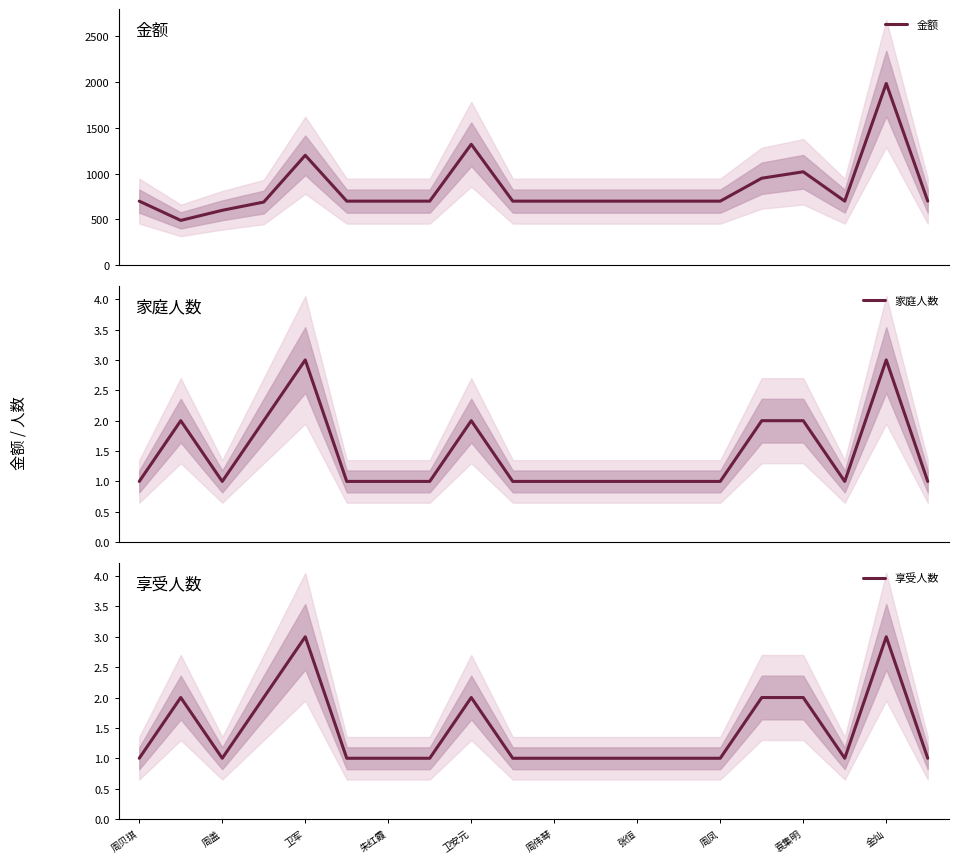

Where is the first local minimum for 享受人数?

周盖